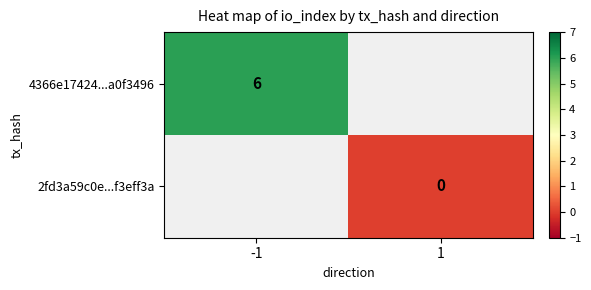

Which category has the highest value across all series?

-1